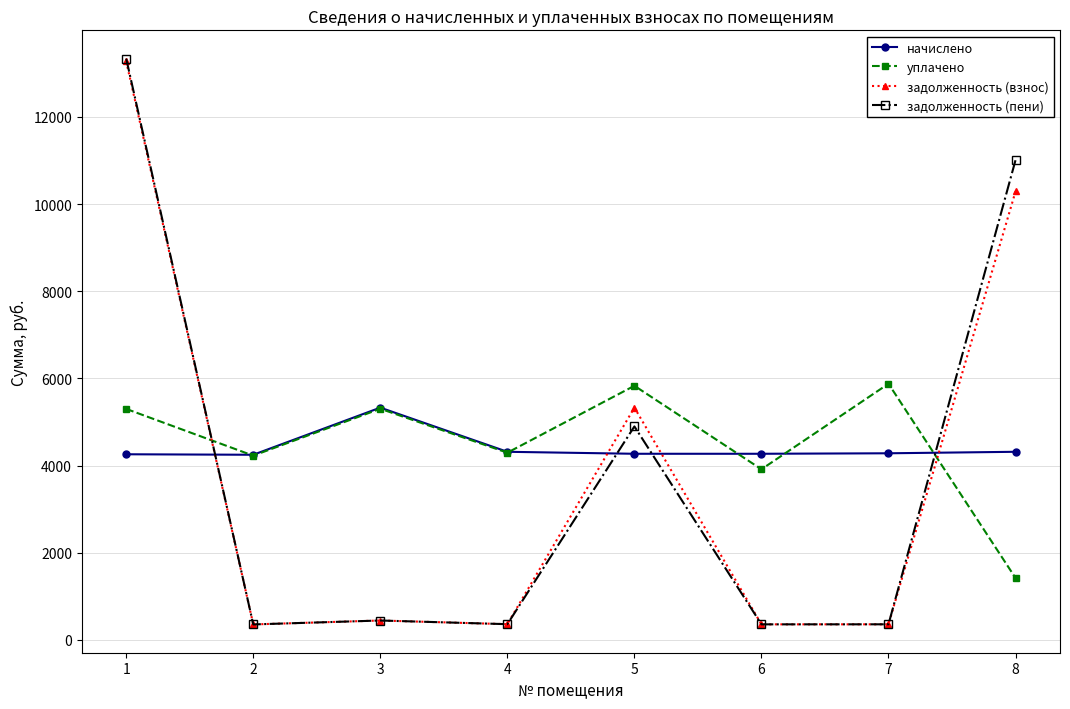

What are all the series names shown in the legend?

начислено, уплачено, задолженность (взнос), задолженность (пени)